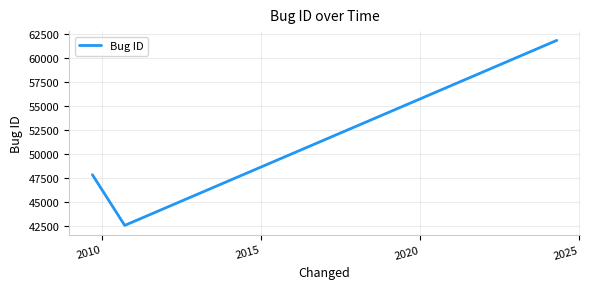

Count the number of categories in the chart.

3